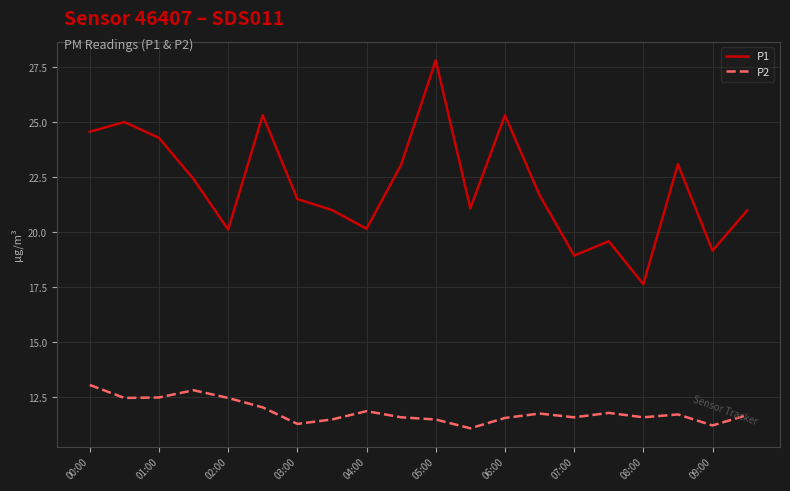

Which series has the largest total across all categories?

P1